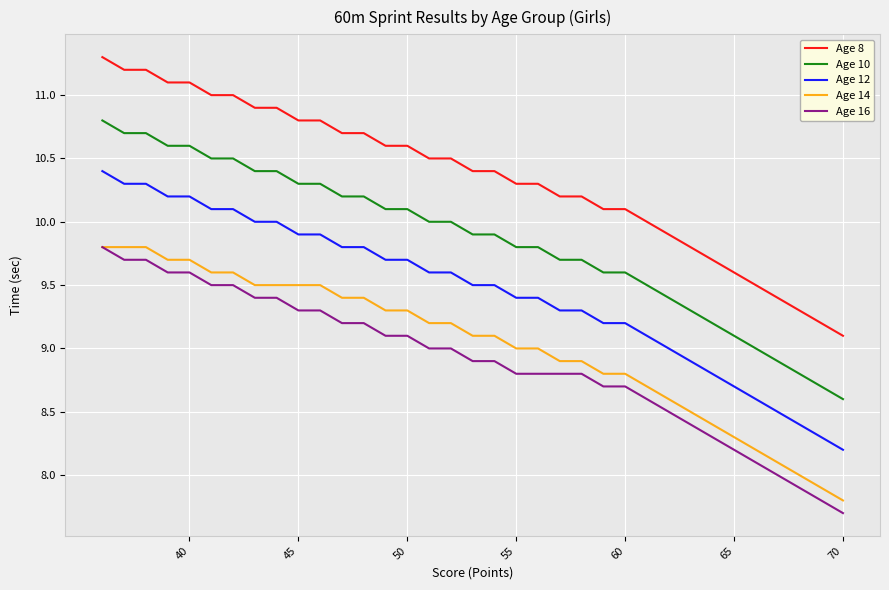

At how many categories does at least one series exceed 8?

35